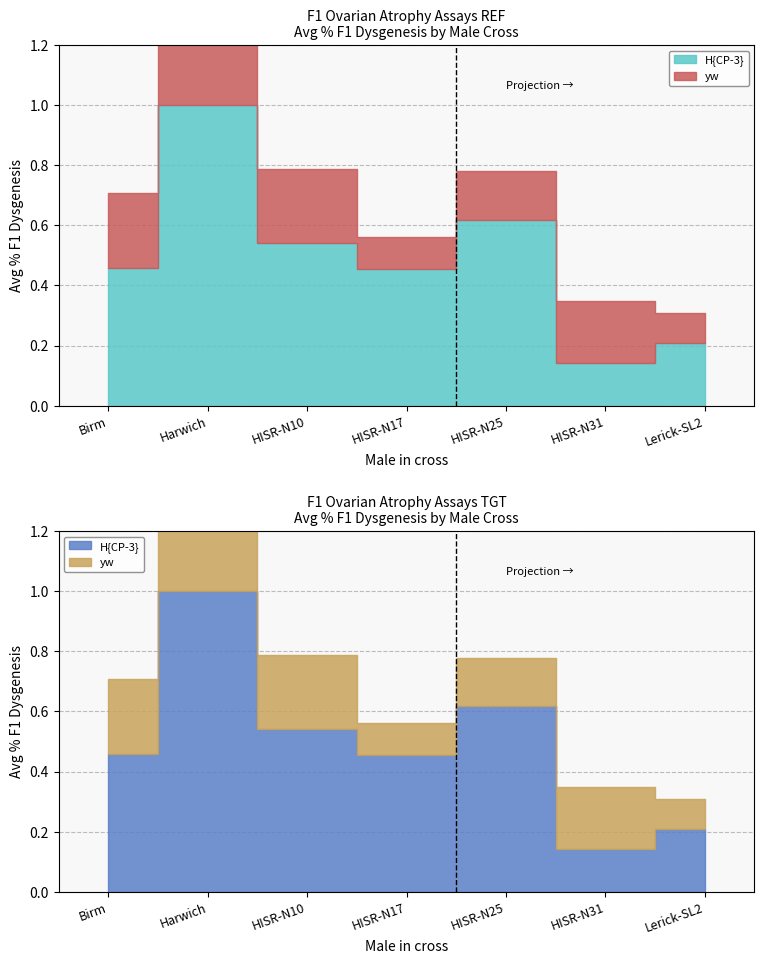

What is the total value across all series at HISR-N10?

0.8